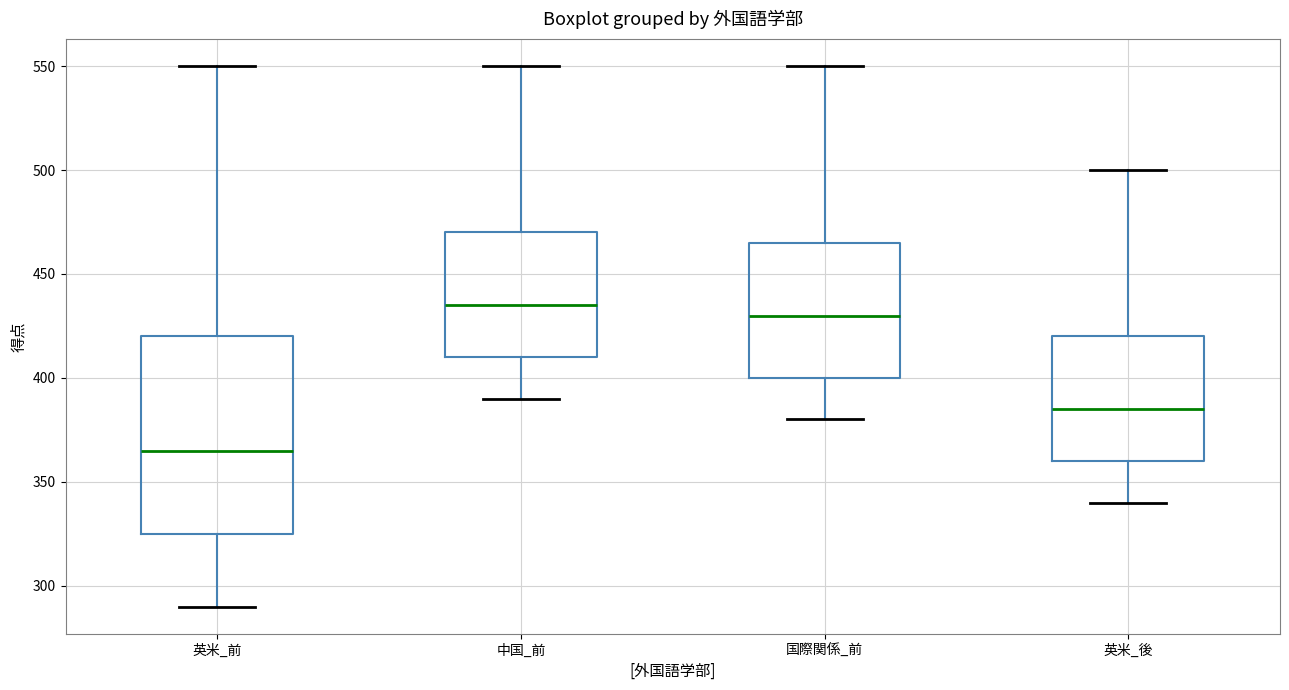

Reading left to right, transcribe this box plot: for each box, give where its median line is, the range the box spans, and where its two whiskers end, as read against the y-axis. The values are not printed on the chart, so give them approximately, as read against the axis.

英米_前: median 365, box 325 to 420, whiskers 290 to 550
中国_前: median 435, box 410 to 470, whiskers 390 to 550
国際関係_前: median 430, box 400 to 465, whiskers 380 to 550
英米_後: median 385, box 360 to 420, whiskers 340 to 500